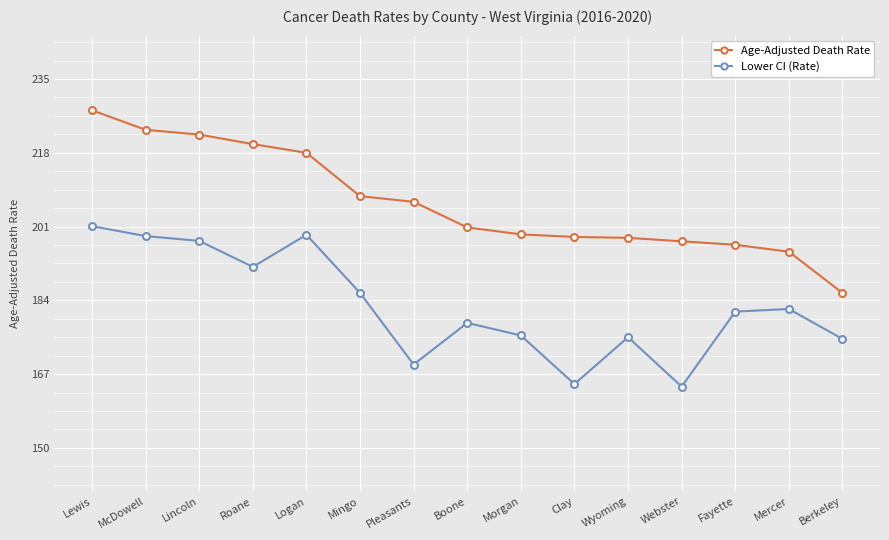

What is the minimum value shown in the chart?

164.1